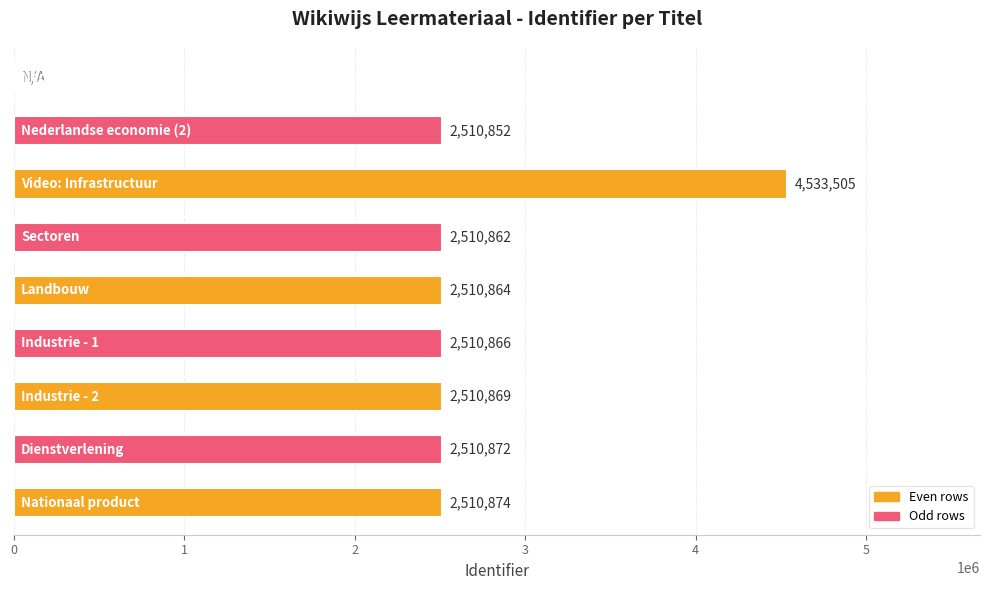

What is the greatest value displayed?

4533505